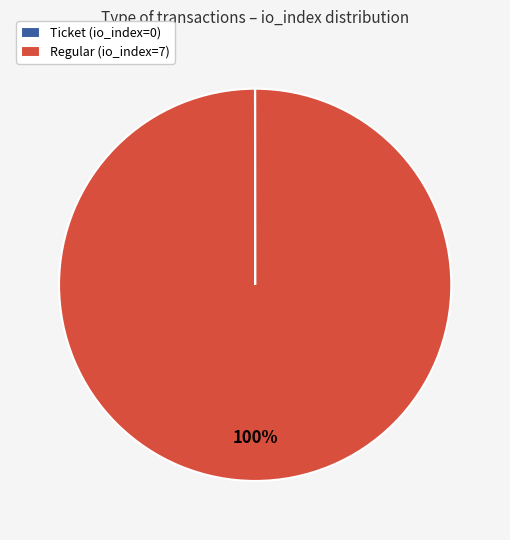

Which category accounts for the majority?

Regular (io_index=7)